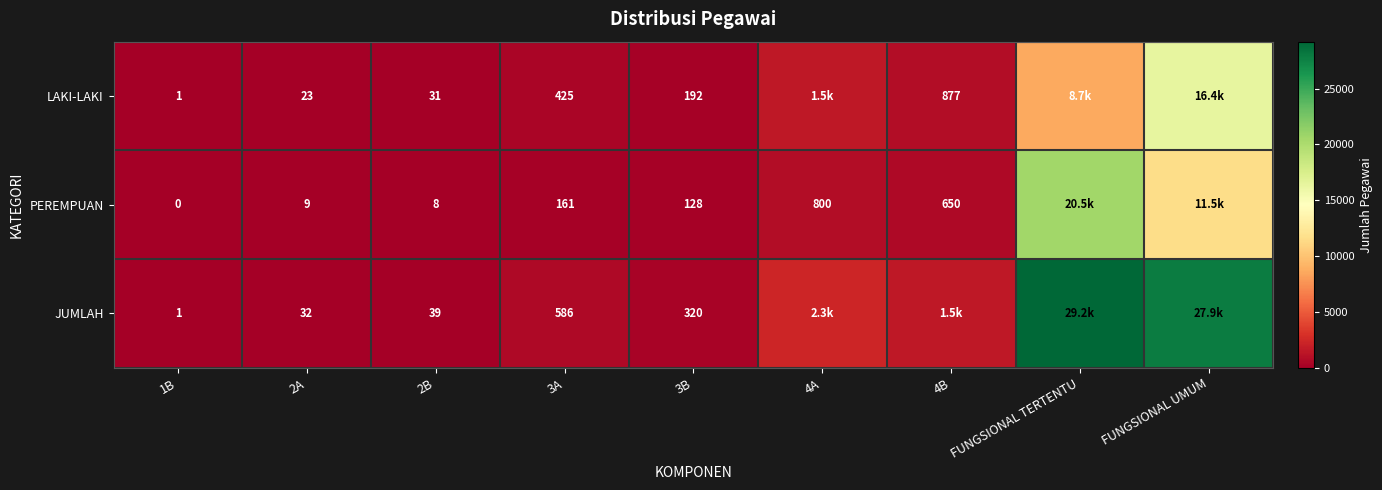

At which category is the sum across all series the highest?

FUNGSIONAL TERTENTU